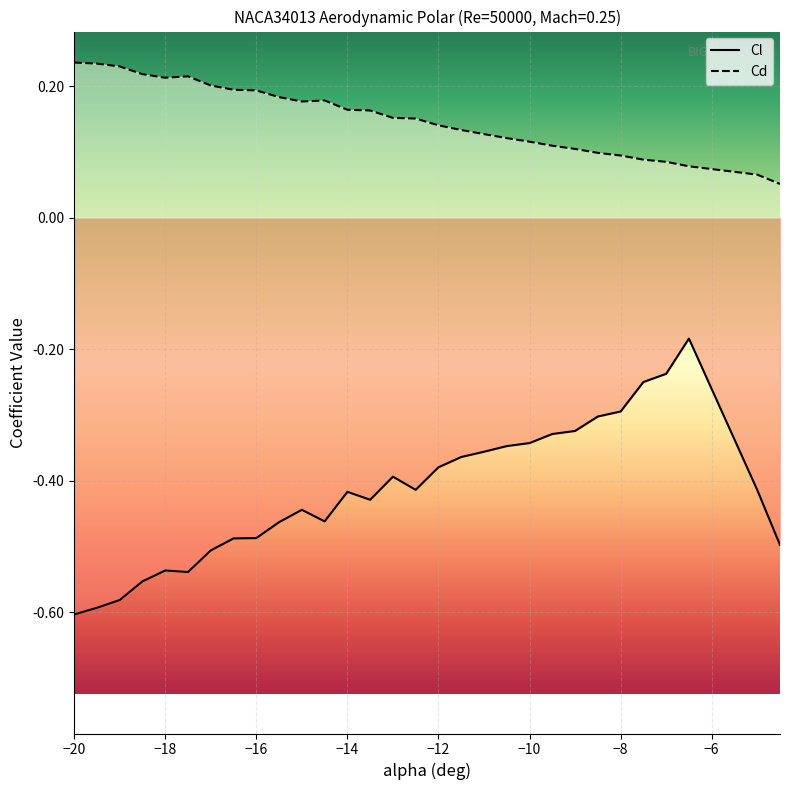

Reading left to right, list all the values displayed in this chart.

Cl: -20=-0.6	-19.5=-0.6	-19=-0.6	-18.5=-0.6	-18=-0.5	-17.5=-0.5	-17=-0.5	-16.5=-0.5	-16=-0.5	-15.5=-0.5	-15=-0.4	-14.5=-0.5	-14=-0.4	-13.5=-0.4	-13=-0.4	-12.5=-0.4	-12=-0.4	-11.5=-0.4	-11=-0.4	-10.5=-0.3	-10=-0.3	-9.5=-0.3	-9=-0.3	-8.5=-0.3	-8=-0.3	-7.5=-0.3	-7=-0.2	-6.5=-0.2	-5=-0.4	-4.5=-0.5
Cd: -20=0.2	-19.5=0.2	-19=0.2	-18.5=0.2	-18=0.2	-17.5=0.2	-17=0.2	-16.5=0.2	-16=0.2	-15.5=0.2	-15=0.2	-14.5=0.2	-14=0.2	-13.5=0.2	-13=0.2	-12.5=0.2	-12=0.1	-11.5=0.1	-11=0.1	-10.5=0.1	-10=0.1	-9.5=0.1	-9=0.1	-8.5=0.1	-8=0.1	-7.5=0.1	-7=0.1	-6.5=0.1	-5=0.1	-4.5=0.1